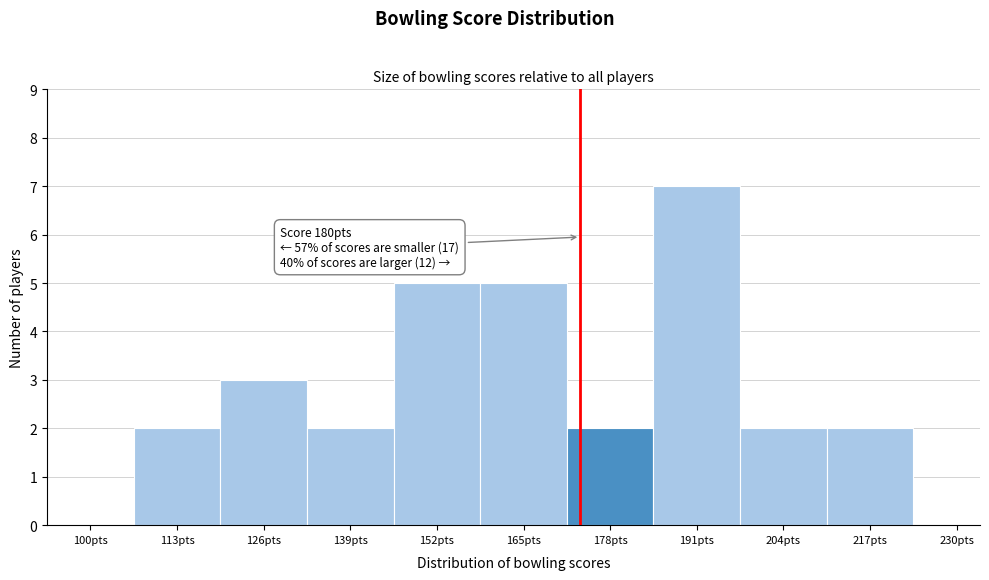

Reading left to right, extract all data points from this chart.

100pts=0	113pts=2	126pts=3	139pts=2	152pts=5	165pts=5	178pts=2	191pts=7	204pts=2	217pts=2	230pts=0